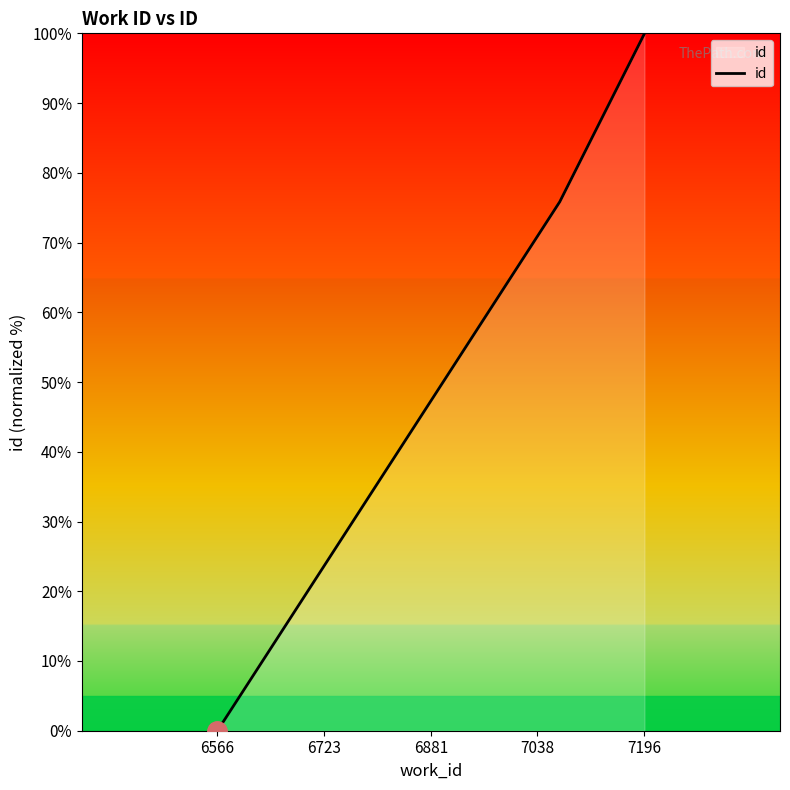

The value at 6566 is 0.0. True or false?

True